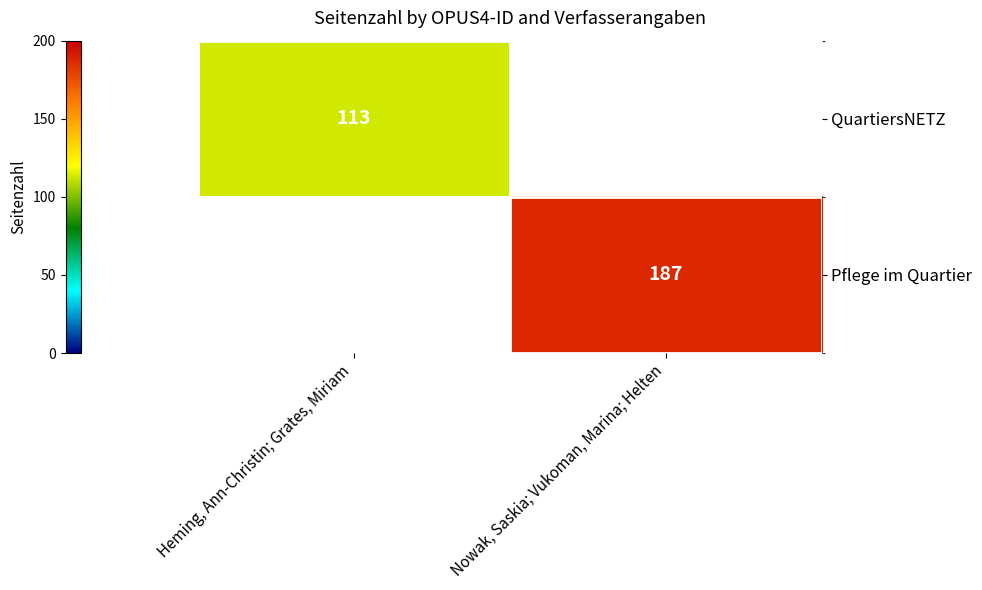

True or false: QuartiersNETZ has a value of 113 at Heming, Ann-Christin; Grates, Miriam.

True